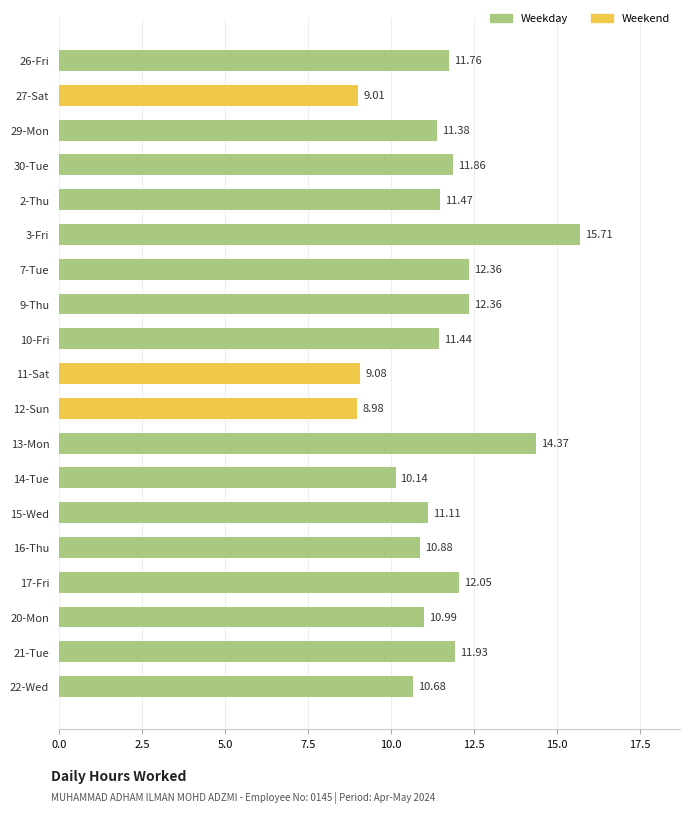

What is the difference between the second highest and minimum values?

5.4